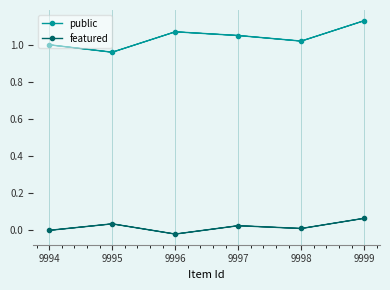

True or false: public and featured intersect in this chart.

False